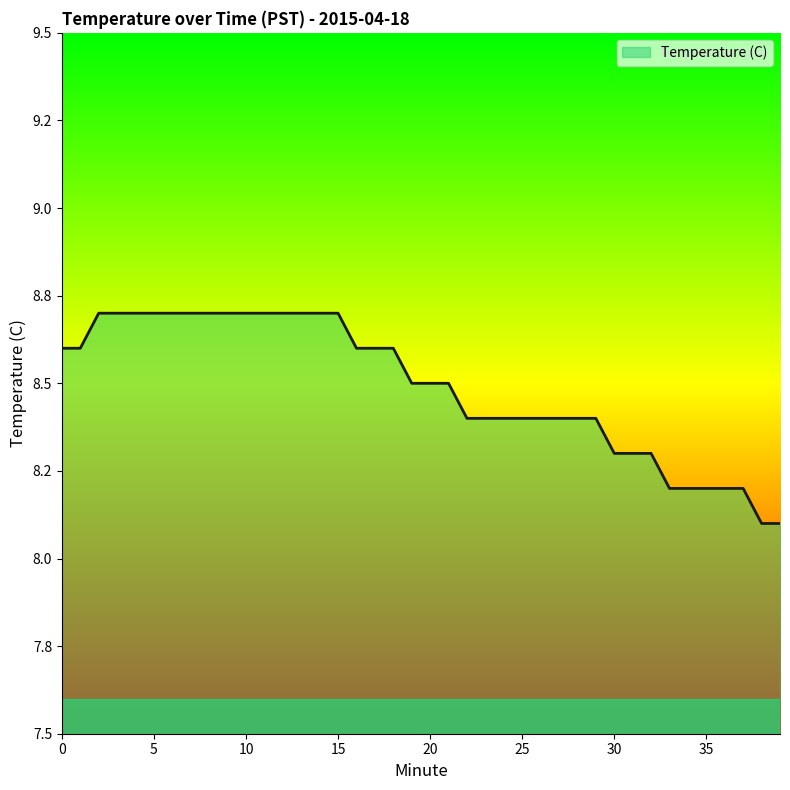

Rank the categories by value from lowest to highest.

38, 39, 33, 34, 35, 36, 37, 30, 31, 32, 22, 23, 24, 25, 26, 27, 28, 29, 19, 20, 21, 0, 1, 16, 17, 18, 2, 3, 4, 5, 6, 7, 8, 9, 10, 11, 12, 13, 14, 15